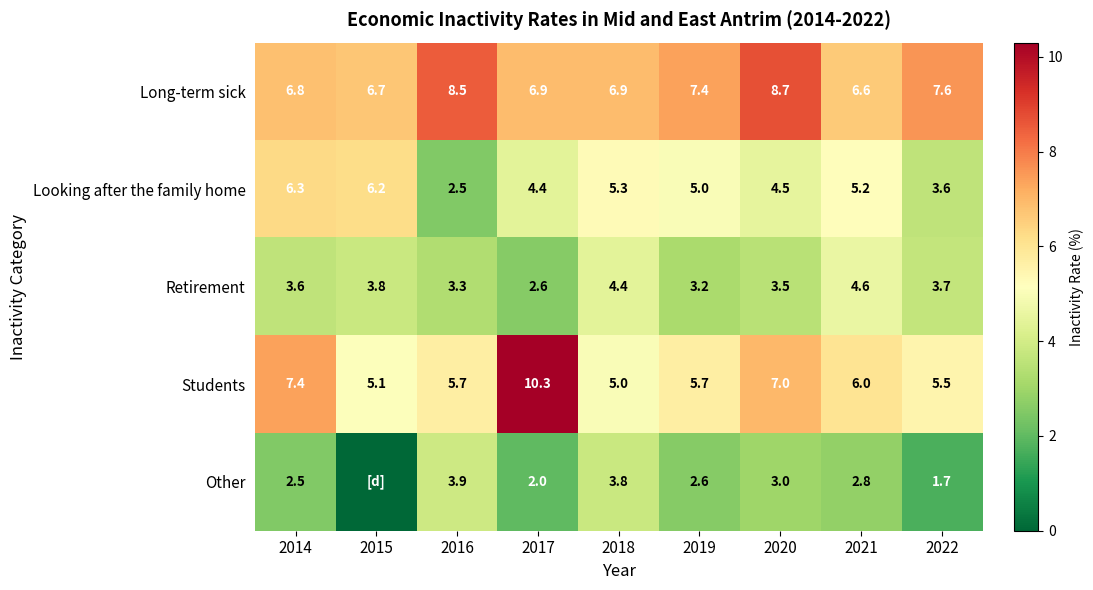

At 2021, list the series in order from largest to smallest.

Long-term sick, Students, Looking after the family home, Retirement, Other